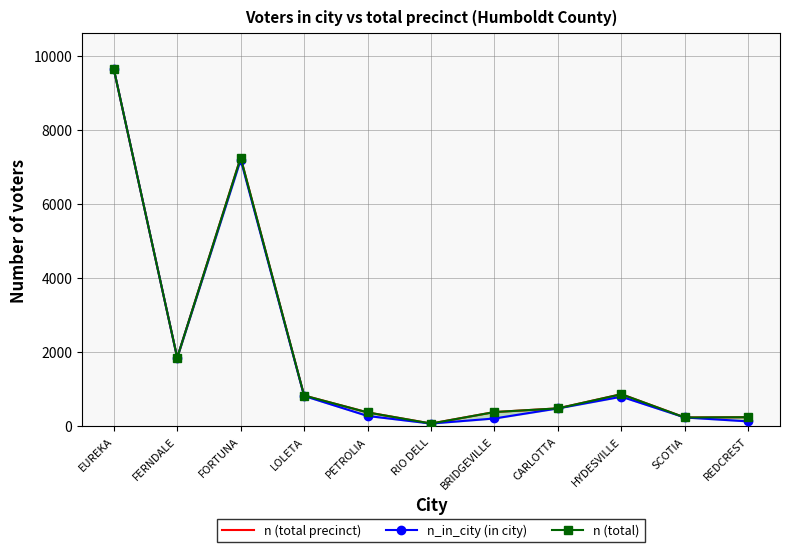

What is the label of the 6th point from the left?

RIO DELL